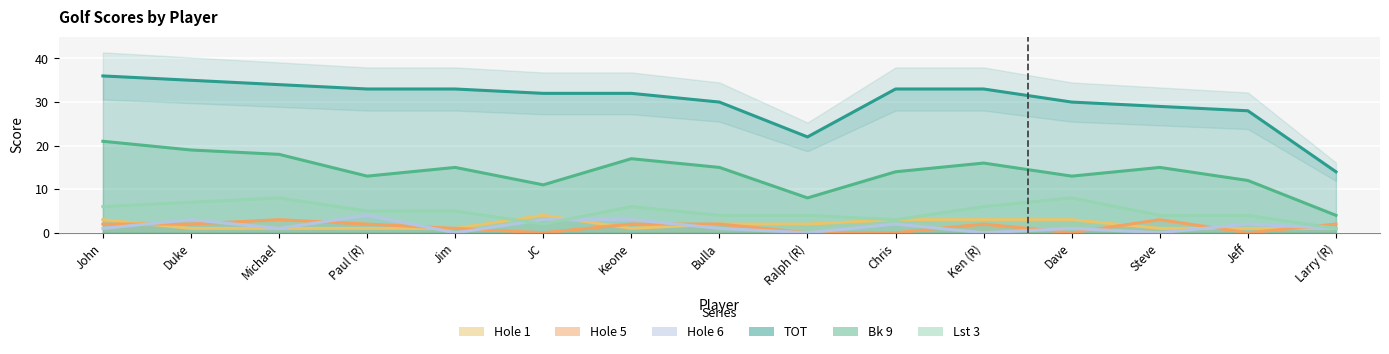

At which category does the chart reach its peak across all series?

John